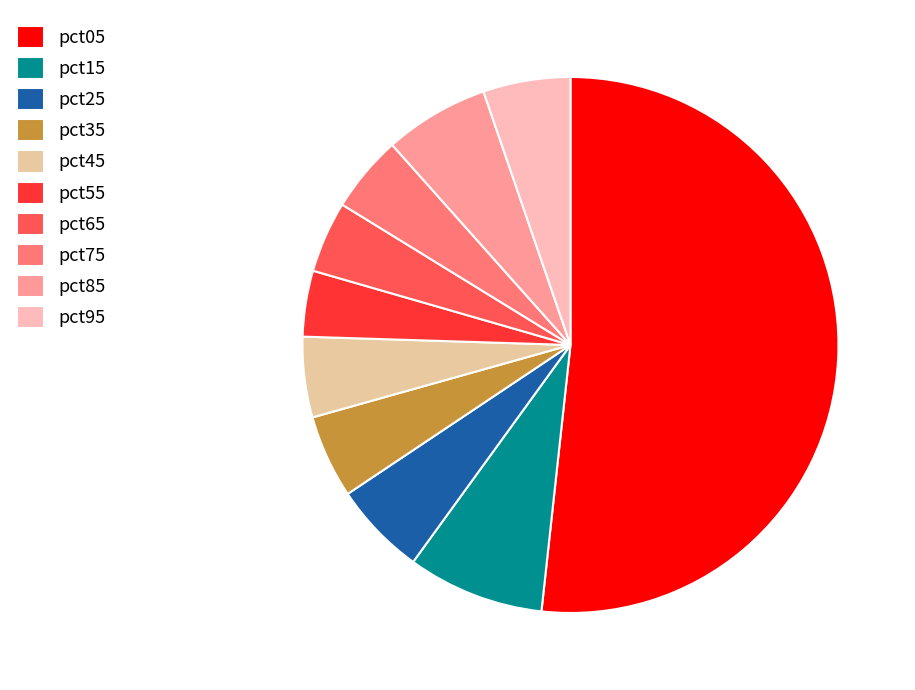

Which category has the smallest portion of the pie?

pct55